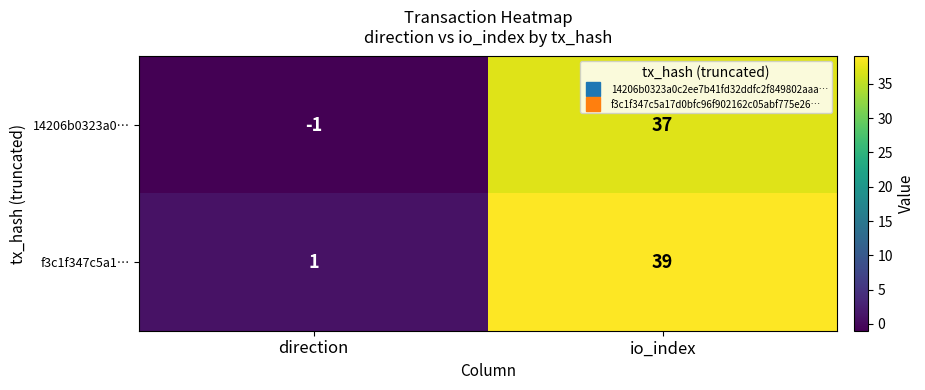

Rank the series by their average value, from highest to lowest.

f3c1f347c5a1…, 14206b0323a0…